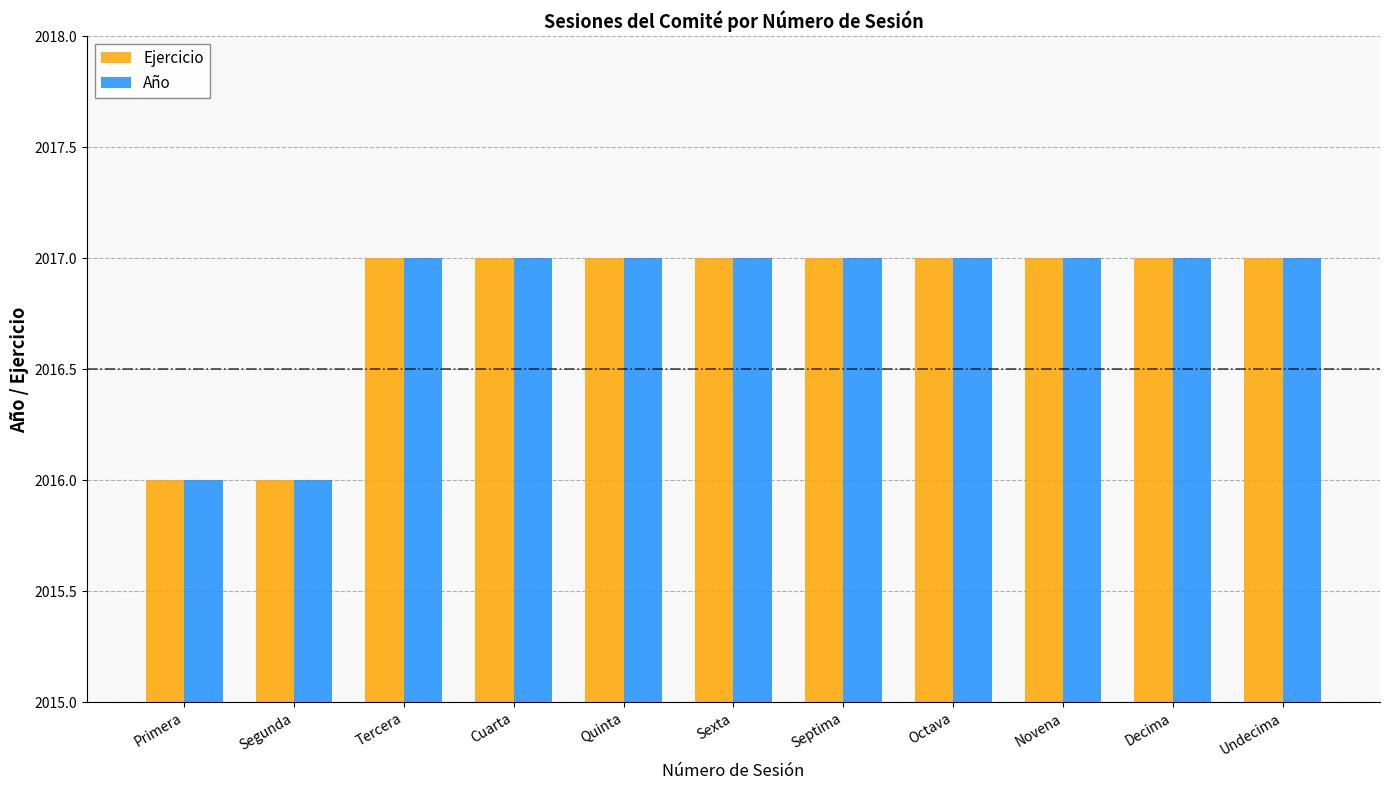

What is the difference between the second highest and second lowest values in the Ejercicio series?

1